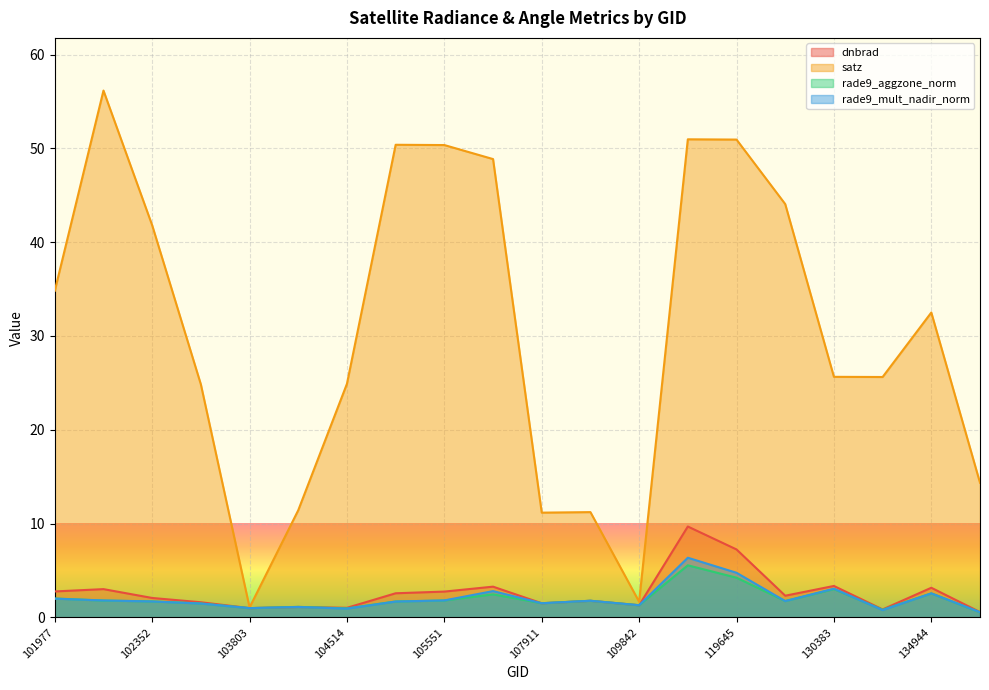

What is the difference between the second highest and minimum values in the satz series?

49.9